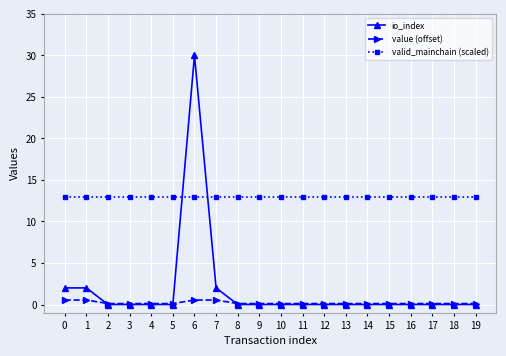

List the series in order of their peak value, lowest first.

value (offset), valid_mainchain (scaled), io_index